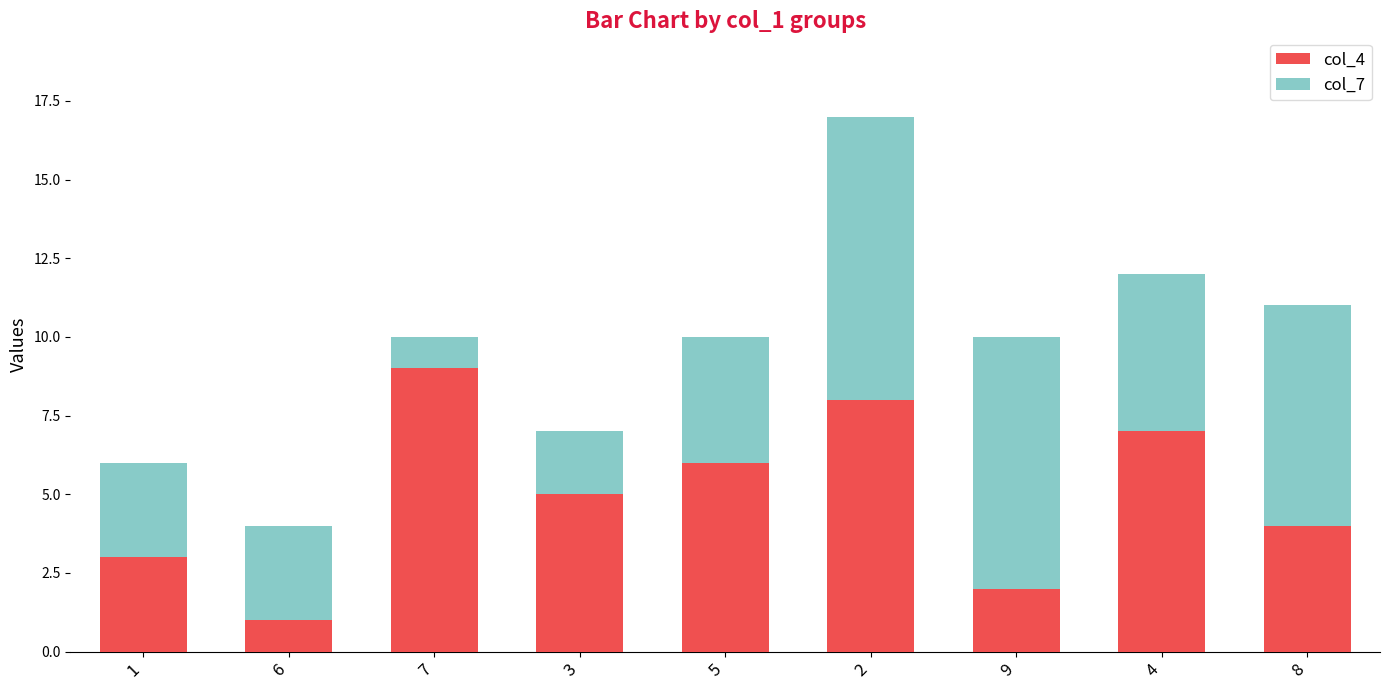

Are the bars horizontal?

No